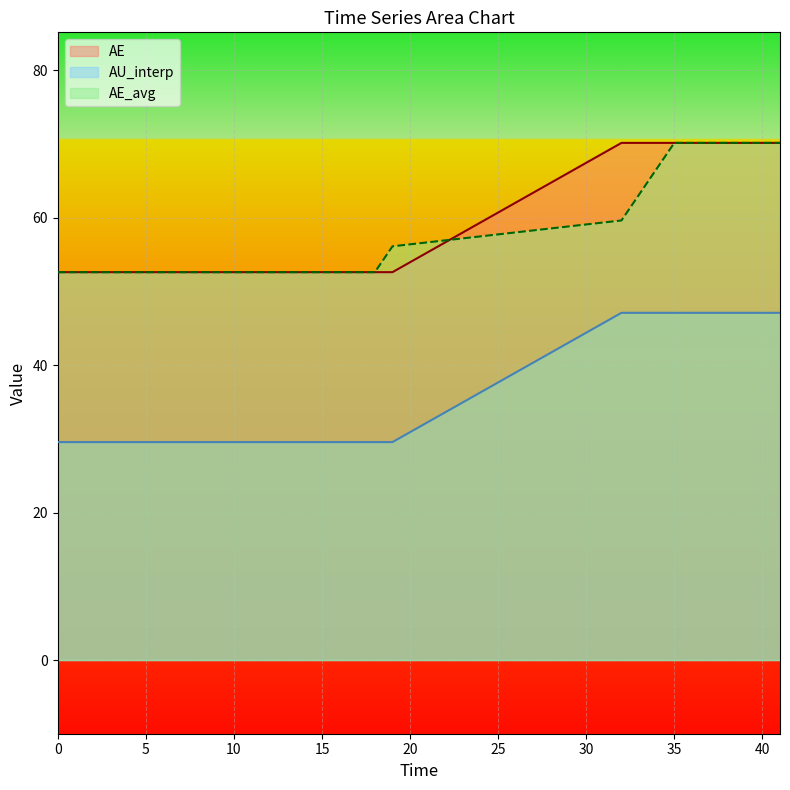

What is the total value across all series at 10?

134.8